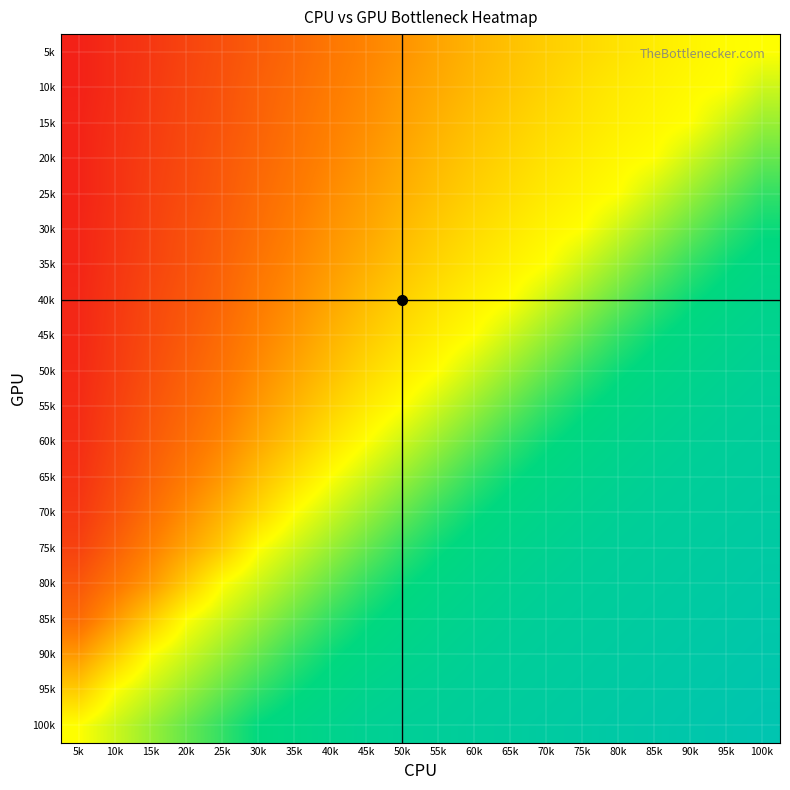

Reading right to left, extract all data points from this chart.

5k: 100k=0.0	95k=-0.0	90k=-0.0	85k=-0.1	80k=-0.1	75k=-0.1	70k=-0.2	65k=-0.2	60k=-0.3	55k=-0.3	50k=-0.4	45k=-0.5	40k=-0.5	35k=-0.6	30k=-0.7	25k=-0.7	20k=-0.8	15k=-0.8	10k=-0.9	5k=-1.0
10k: 100k=0.1	95k=0.0	90k=-0.0	85k=-0.1	80k=-0.1	75k=-0.1	70k=-0.2	65k=-0.2	60k=-0.3	55k=-0.3	50k=-0.4	45k=-0.5	40k=-0.5	35k=-0.6	30k=-0.7	25k=-0.7	20k=-0.8	15k=-0.8	10k=-0.9	5k=-1.0
15k: 100k=0.2	95k=0.1	90k=0.0	85k=-0.0	80k=-0.1	75k=-0.1	70k=-0.1	65k=-0.2	60k=-0.2	55k=-0.3	50k=-0.4	45k=-0.4	40k=-0.5	35k=-0.6	30k=-0.6	25k=-0.7	20k=-0.8	15k=-0.8	10k=-0.9	5k=-0.9
20k: 100k=0.3	95k=0.2	90k=0.1	85k=0.0	80k=-0.0	75k=-0.1	70k=-0.1	65k=-0.2	60k=-0.2	55k=-0.3	50k=-0.3	45k=-0.4	40k=-0.5	35k=-0.6	30k=-0.6	25k=-0.7	20k=-0.8	15k=-0.8	10k=-0.9	5k=-0.9
25k: 100k=0.4	95k=0.3	90k=0.2	85k=0.1	80k=0.0	75k=-0.0	70k=-0.1	65k=-0.1	60k=-0.2	55k=-0.2	50k=-0.3	45k=-0.4	40k=-0.5	35k=-0.5	30k=-0.6	25k=-0.7	20k=-0.8	15k=-0.8	10k=-0.9	5k=-0.9
30k: 100k=0.5	95k=0.4	90k=0.3	85k=0.2	80k=0.1	75k=0.0	70k=-0.0	65k=-0.1	60k=-0.1	55k=-0.2	50k=-0.3	45k=-0.3	40k=-0.4	35k=-0.5	30k=-0.6	25k=-0.7	20k=-0.7	15k=-0.8	10k=-0.9	5k=-0.9
35k: 100k=0.5	95k=0.5	90k=0.4	85k=0.3	80k=0.2	75k=0.1	70k=0.0	65k=-0.1	60k=-0.1	55k=-0.2	50k=-0.2	45k=-0.3	40k=-0.4	35k=-0.5	30k=-0.6	25k=-0.6	20k=-0.7	15k=-0.8	10k=-0.9	5k=-0.9
40k: 100k=0.6	95k=0.5	90k=0.5	85k=0.4	80k=0.3	75k=0.2	70k=0.1	65k=0.0	60k=-0.1	55k=-0.1	50k=-0.2	45k=-0.3	40k=-0.3	35k=-0.4	30k=-0.5	25k=-0.6	20k=-0.7	15k=-0.8	10k=-0.8	5k=-0.9
45k: 100k=0.6	95k=0.6	90k=0.5	85k=0.5	80k=0.4	75k=0.3	70k=0.2	65k=0.1	60k=0.0	55k=-0.1	50k=-0.1	45k=-0.2	40k=-0.3	35k=-0.4	30k=-0.5	25k=-0.6	20k=-0.7	15k=-0.8	10k=-0.8	5k=-0.9
50k: 100k=0.7	95k=0.6	90k=0.6	85k=0.5	80k=0.5	75k=0.4	70k=0.3	65k=0.2	60k=0.1	55k=0.0	50k=-0.1	45k=-0.1	40k=-0.2	35k=-0.3	30k=-0.5	25k=-0.6	20k=-0.7	15k=-0.7	10k=-0.8	5k=-0.9
55k: 100k=0.7	95k=0.7	90k=0.6	85k=0.6	80k=0.5	75k=0.5	70k=0.4	65k=0.3	60k=0.2	55k=0.1	50k=0.0	45k=-0.1	40k=-0.2	35k=-0.3	30k=-0.4	25k=-0.5	20k=-0.6	15k=-0.7	10k=-0.8	5k=-0.9
60k: 100k=0.7	95k=0.7	90k=0.7	85k=0.6	80k=0.6	75k=0.5	70k=0.5	65k=0.4	60k=0.3	55k=0.2	50k=0.1	45k=0.0	40k=-0.1	35k=-0.2	30k=-0.3	25k=-0.5	20k=-0.6	15k=-0.7	10k=-0.8	5k=-0.9
65k: 100k=0.7	95k=0.7	90k=0.7	85k=0.7	80k=0.6	75k=0.6	70k=0.5	65k=0.5	60k=0.4	55k=0.3	50k=0.2	45k=0.1	40k=0.0	35k=-0.1	30k=-0.2	25k=-0.4	20k=-0.5	15k=-0.6	10k=-0.8	5k=-0.9
70k: 100k=0.8	95k=0.7	90k=0.7	85k=0.7	80k=0.7	75k=0.6	70k=0.6	65k=0.5	60k=0.5	55k=0.4	50k=0.3	45k=0.2	40k=0.1	35k=0.0	30k=-0.1	25k=-0.3	20k=-0.4	15k=-0.6	10k=-0.7	5k=-0.8
75k: 100k=0.8	95k=0.8	90k=0.7	85k=0.7	80k=0.7	75k=0.7	70k=0.6	65k=0.6	60k=0.5	55k=0.5	50k=0.4	45k=0.3	40k=0.2	35k=0.1	30k=0.0	25k=-0.2	20k=-0.3	15k=-0.5	10k=-0.7	5k=-0.8
80k: 100k=0.8	95k=0.8	90k=0.8	85k=0.7	80k=0.7	75k=0.7	70k=0.7	65k=0.6	60k=0.6	55k=0.5	50k=0.5	45k=0.4	40k=0.3	35k=0.2	30k=0.1	25k=0.0	20k=-0.2	15k=-0.4	10k=-0.6	5k=-0.7
85k: 100k=0.8	95k=0.8	90k=0.8	85k=0.8	80k=0.7	75k=0.7	70k=0.7	65k=0.7	60k=0.6	55k=0.6	50k=0.5	45k=0.5	40k=0.4	35k=0.3	30k=0.2	25k=0.1	20k=0.0	15k=-0.2	10k=-0.4	5k=-0.6
90k: 100k=0.8	95k=0.8	90k=0.8	85k=0.8	80k=0.8	75k=0.7	70k=0.7	65k=0.7	60k=0.7	55k=0.6	50k=0.6	45k=0.5	40k=0.5	35k=0.4	30k=0.3	25k=0.2	20k=0.1	15k=0.0	10k=-0.2	5k=-0.4
95k: 100k=0.9	95k=0.8	90k=0.8	85k=0.8	80k=0.8	75k=0.8	70k=0.7	65k=0.7	60k=0.7	55k=0.7	50k=0.6	45k=0.6	40k=0.5	35k=0.5	30k=0.4	25k=0.3	20k=0.2	15k=0.1	10k=0.0	5k=-0.2
100k: 100k=0.9	95k=0.9	90k=0.8	85k=0.8	80k=0.8	75k=0.8	70k=0.8	65k=0.7	60k=0.7	55k=0.7	50k=0.7	45k=0.7	40k=0.6	35k=0.6	30k=0.5	25k=0.4	20k=0.3	15k=0.2	10k=0.1	5k=0.0